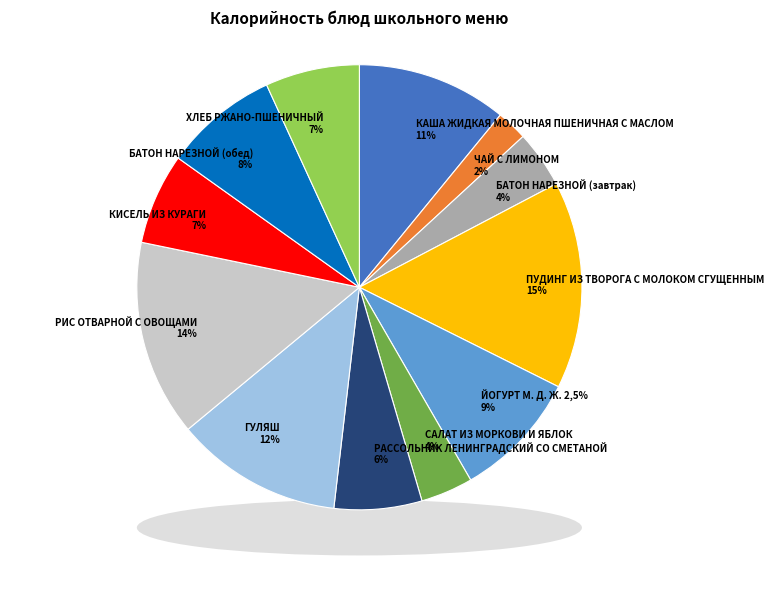

What percentage is the БАТОН НАРЕЗНОЙ (обед) slice, to the nearest percent?

8%